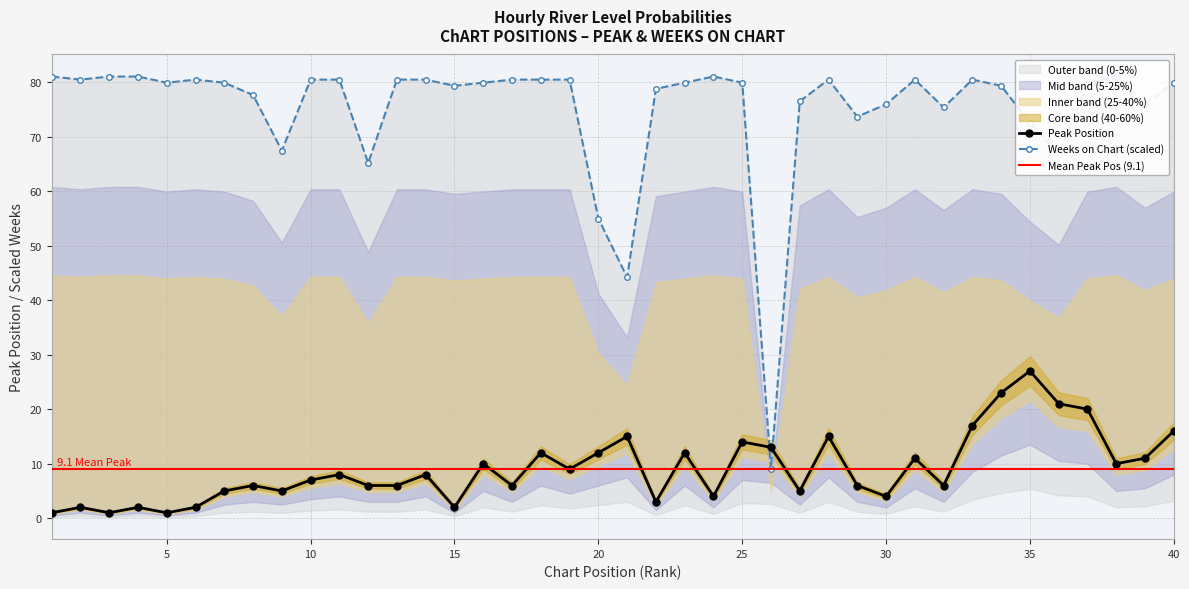

At which category does Peak Position reach its first local valley?

3